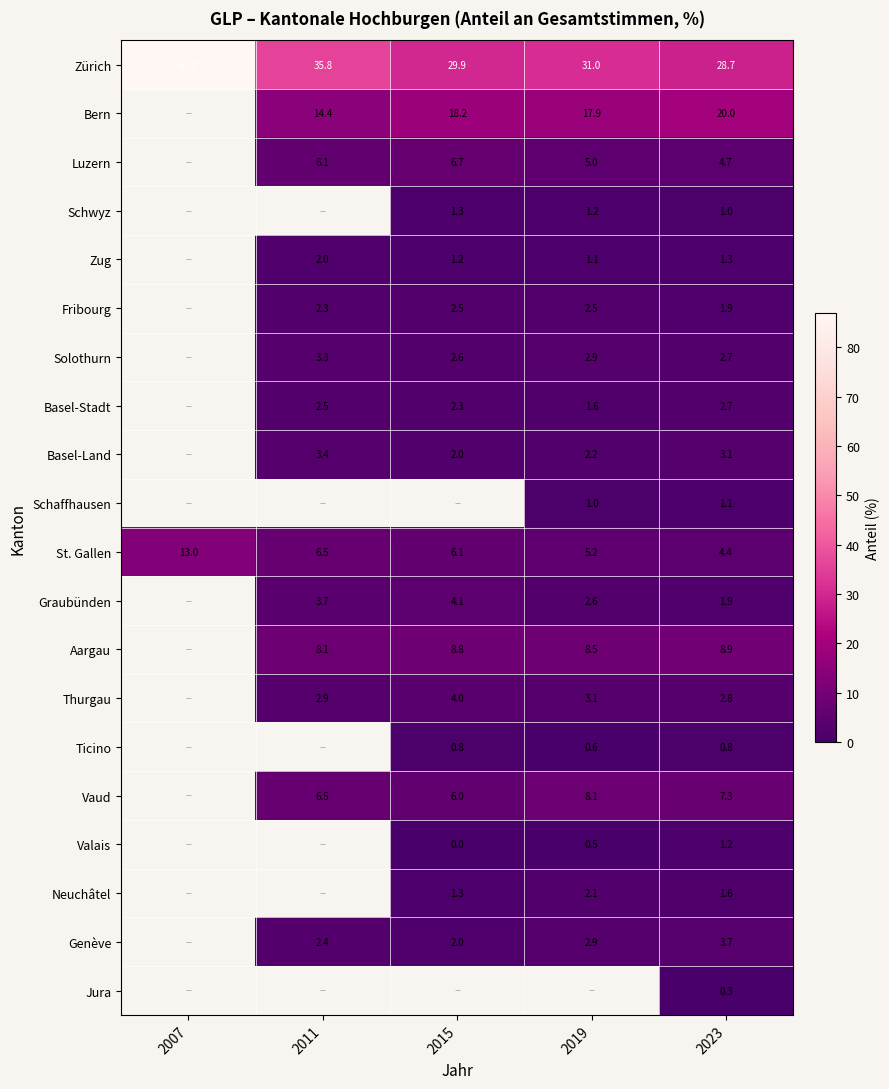

At 2023, list the series in order from smallest to largest.

Jura, Ticino, Schwyz, Schaffhausen, Valais, Zug, Neuchâtel, Fribourg, Graubünden, Basel-Stadt, Solothurn, Thurgau, Basel-Land, Genève, St. Gallen, Luzern, Vaud, Aargau, Bern, Zürich